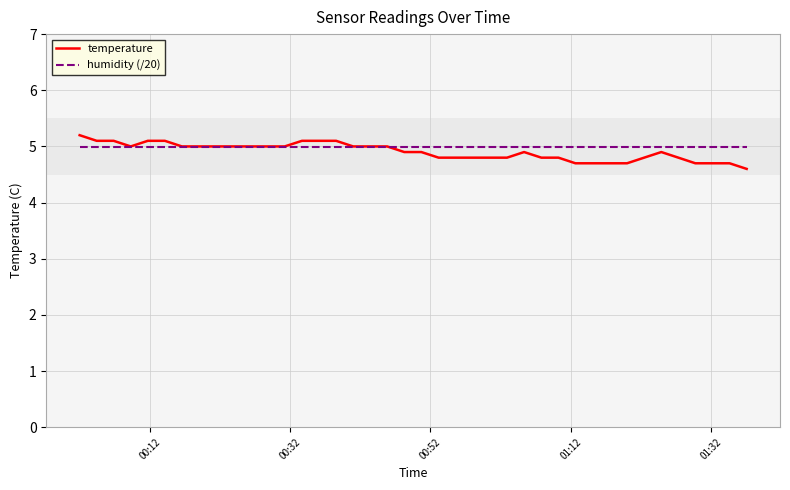

Which series has the widest spread of values?

temperature